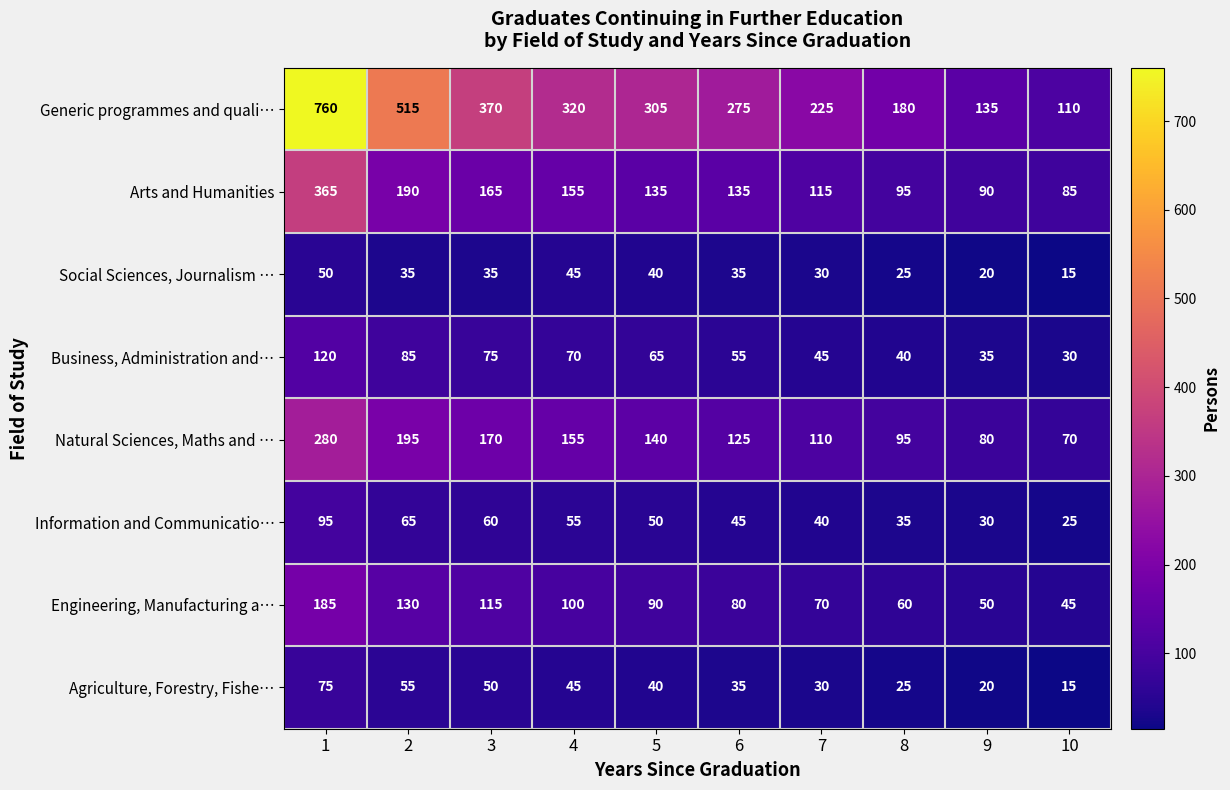

What is the spread (max minus min) of values at 5?

265